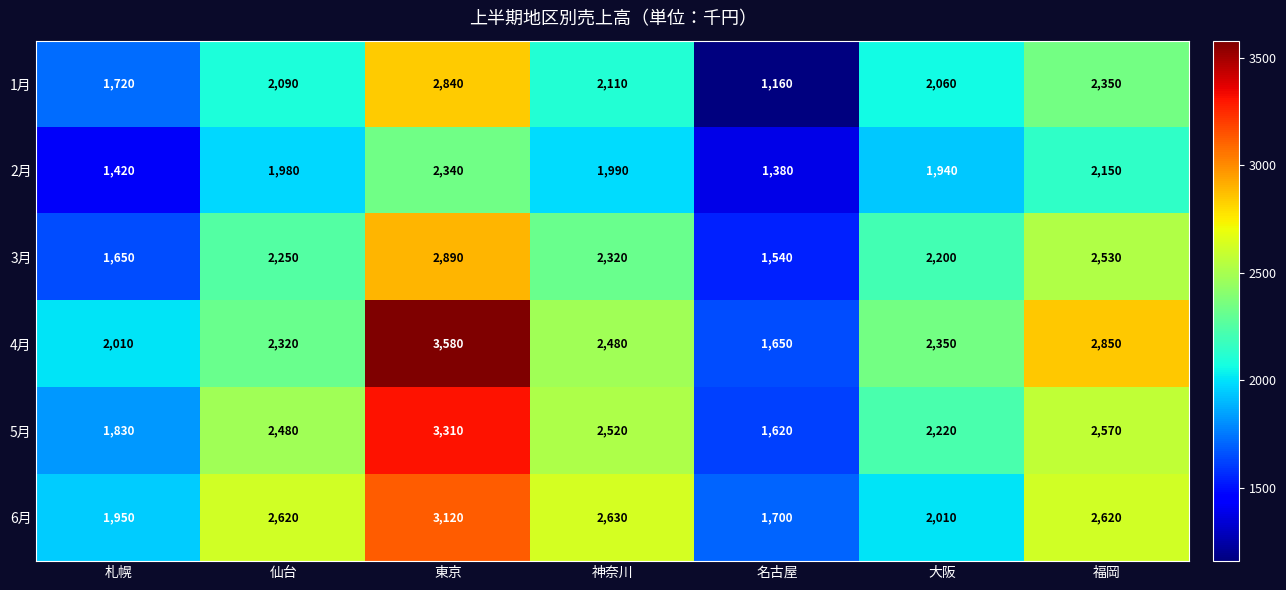

Which series has the largest total across all categories?

4月